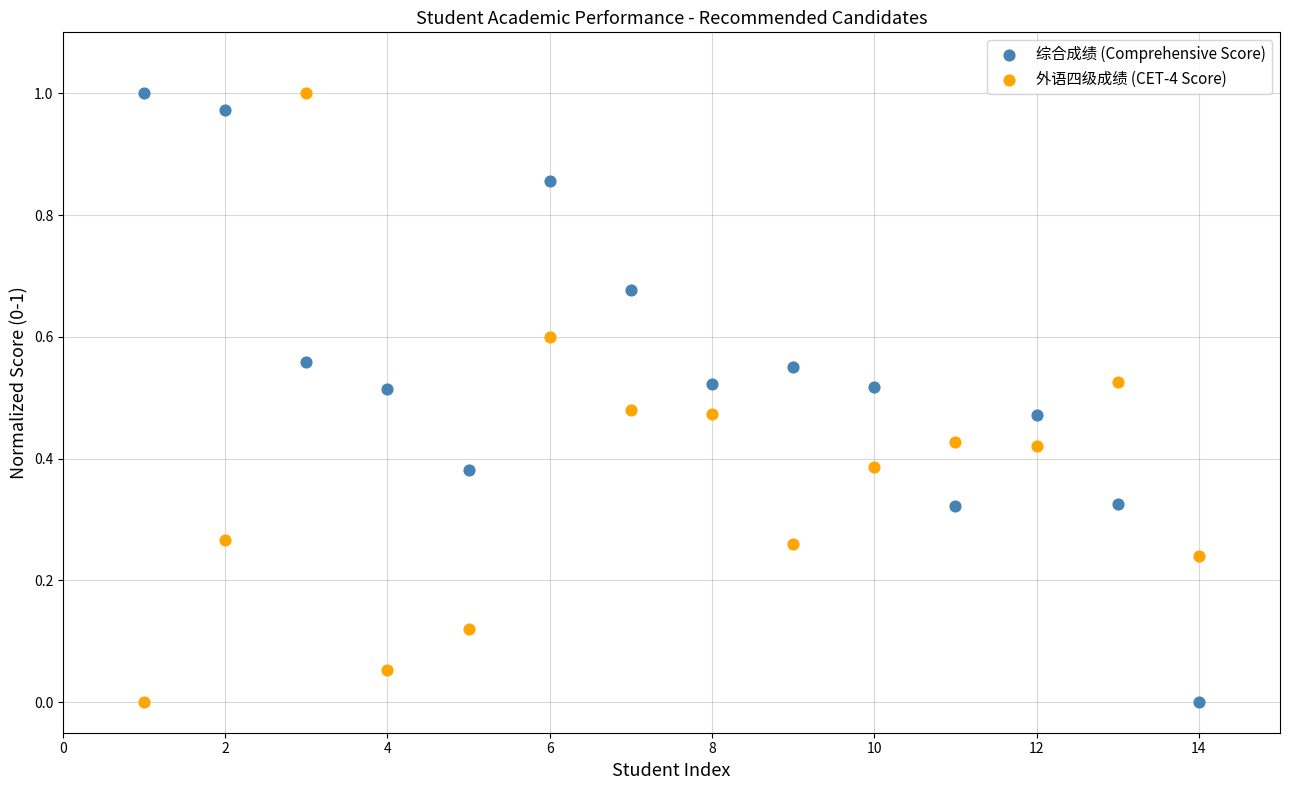

What are all the series names shown in the legend?

综合成绩 (Comprehensive Score), 外语四级成绩 (CET-4 Score)